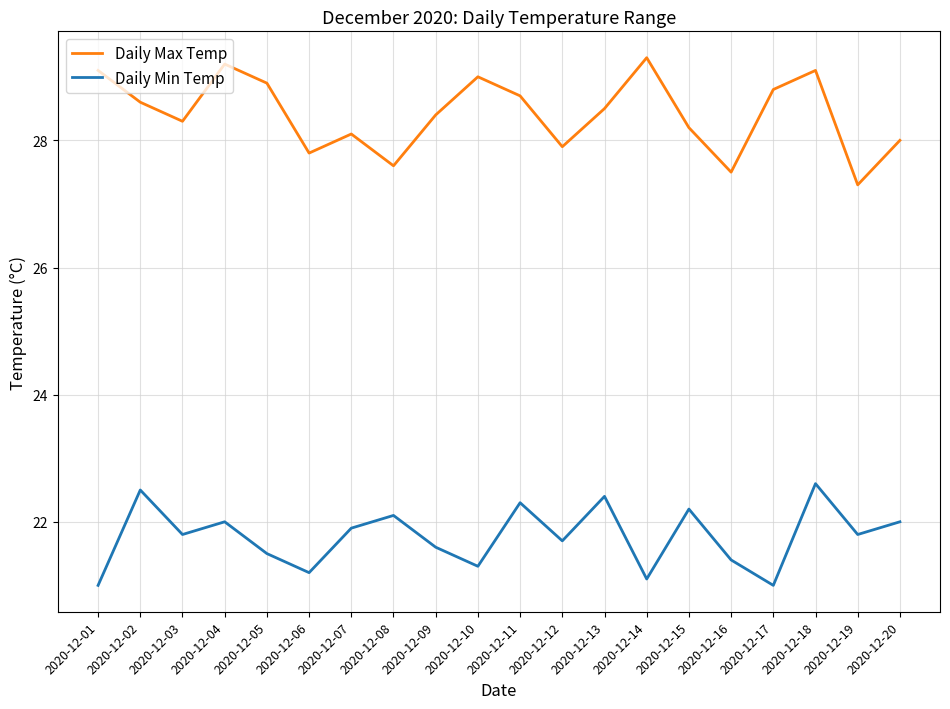

Reading left to right, list all the values displayed in this chart.

Daily Max Temp: 29.1	28.6	28.3	29.2	28.9	27.8	28.1	27.6	28.4	29.0	28.7	27.9	28.5	29.3	28.2	27.5	28.8	29.1	27.3	28.0
Daily Min Temp: 21.0	22.5	21.8	22.0	21.5	21.2	21.9	22.1	21.6	21.3	22.3	21.7	22.4	21.1	22.2	21.4	21.0	22.6	21.8	22.0